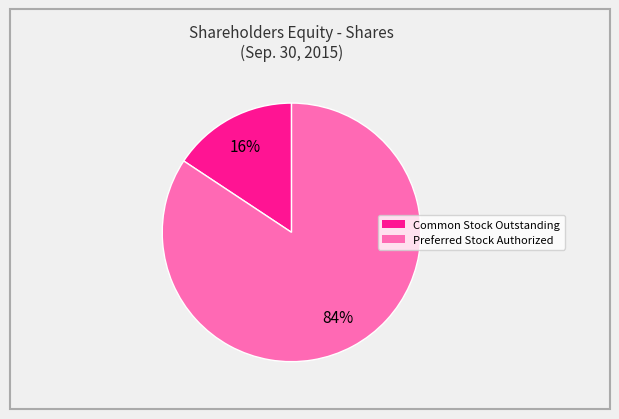

How many segments does this pie chart have?

2